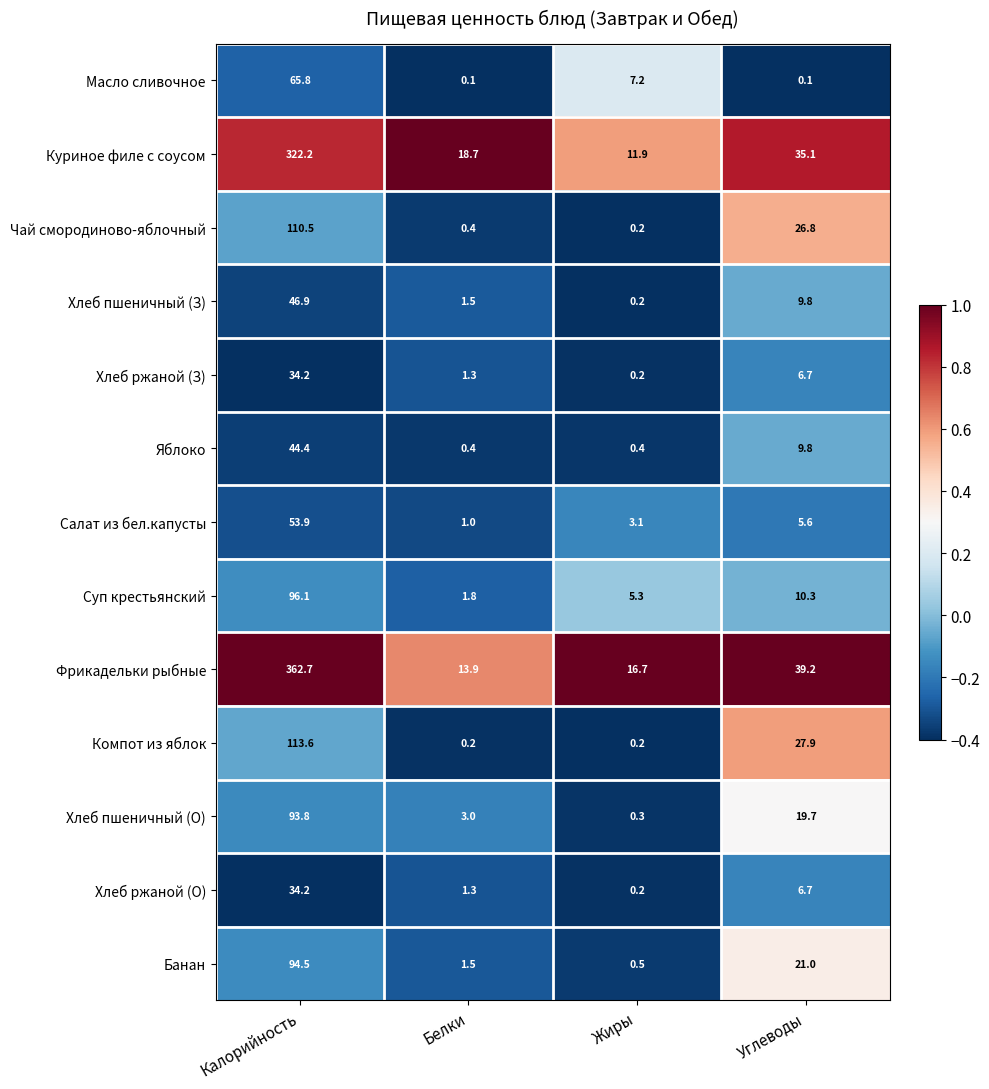

Which series has the largest total across all categories?

Фрикадельки рыбные